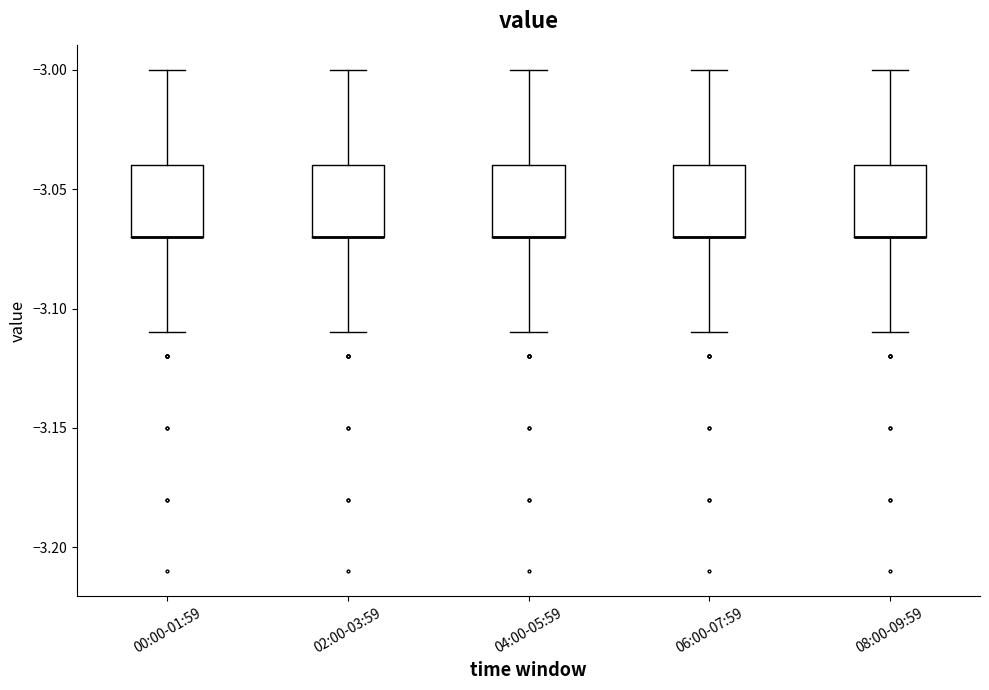

Reading left to right, read every box against the y-axis: the position of its median line, the range the box covers, and the ends of its whiskers. The values are not printed on the chart, so give them approximately, as read against the axis.

00:00-01:59: median -3.07 (drawn on the box's lower edge), box -3.07 to -3.04, whiskers -3.11 to -3.00
02:00-03:59: median -3.07 (drawn on the box's lower edge), box -3.07 to -3.04, whiskers -3.11 to -3.00
04:00-05:59: median -3.07 (drawn on the box's lower edge), box -3.07 to -3.04, whiskers -3.11 to -3.00
06:00-07:59: median -3.07 (drawn on the box's lower edge), box -3.07 to -3.04, whiskers -3.11 to -3.00
08:00-09:59: median -3.07 (drawn on the box's lower edge), box -3.07 to -3.04, whiskers -3.11 to -3.00